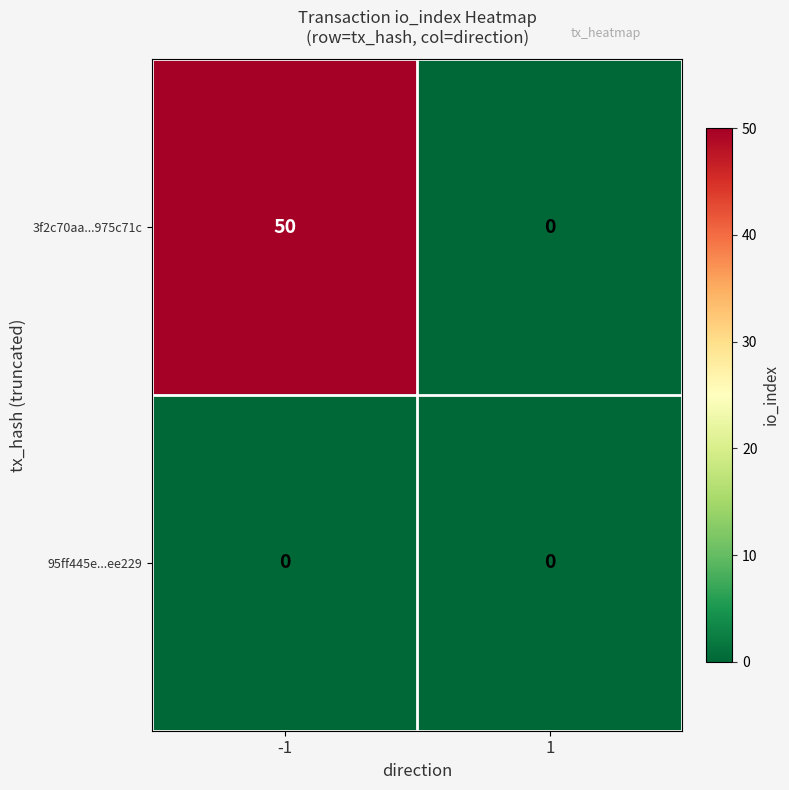

List the series in order of their peak value, highest first.

3f2c70aa...975c71c, 95ff445e...ee229